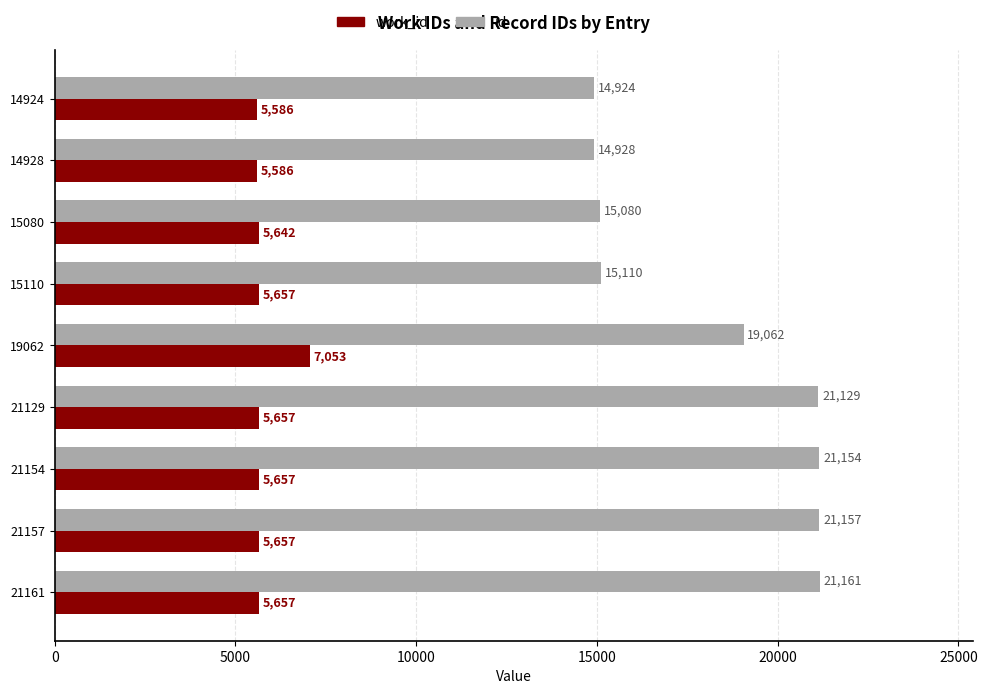

What is the minimum value for id?

14924